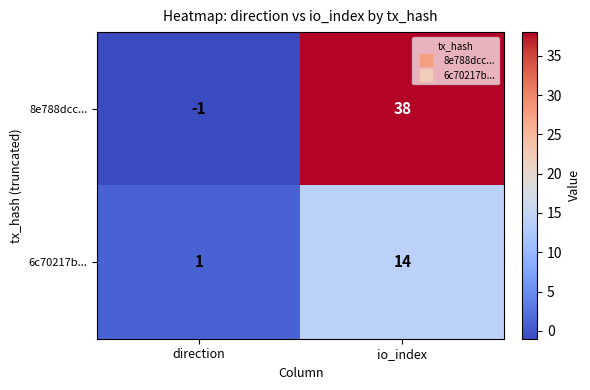

Reading left to right, extract all data points from this chart.

8e788dcc...: direction=-1	io_index=38
6c70217b...: direction=1	io_index=14